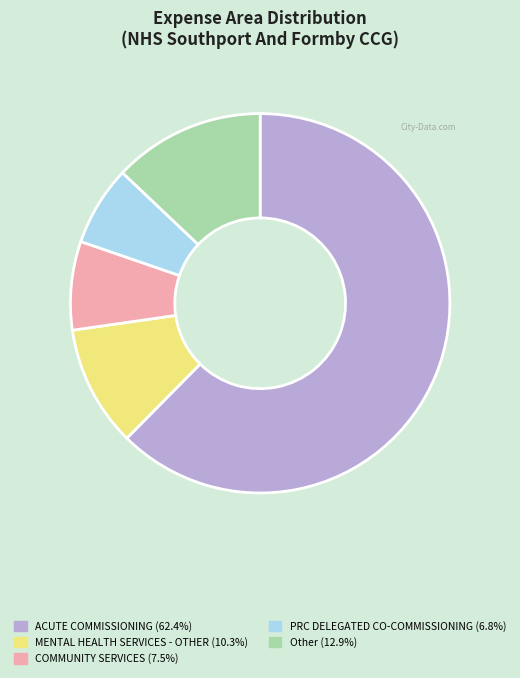

Does any single category account for the majority?

Yes